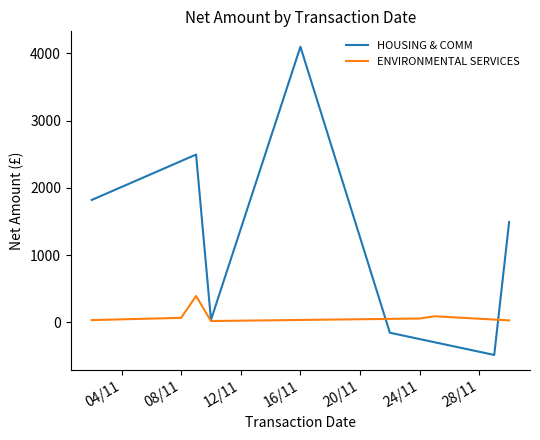

What is the lowest value of the HOUSING & COMM series?

-485.4